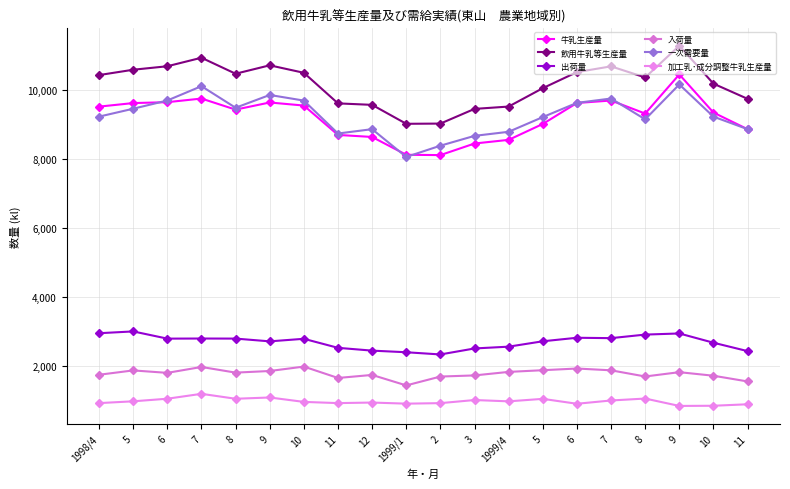

At which label does 出荷量 first exceed 2780?

1998/4